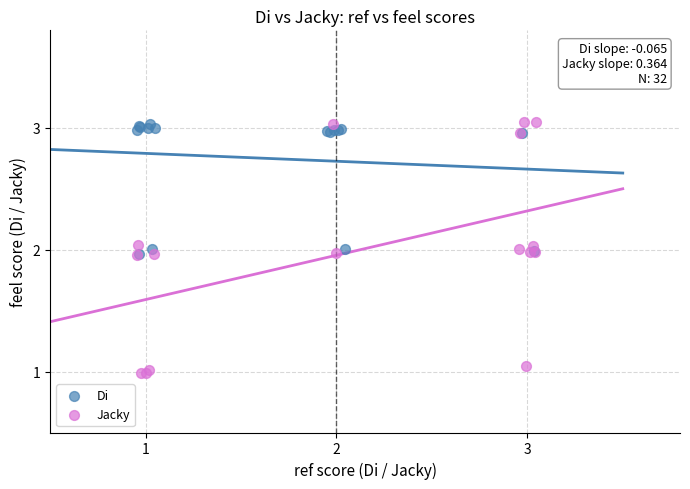

Which series contains the lowest Y value?

Jacky